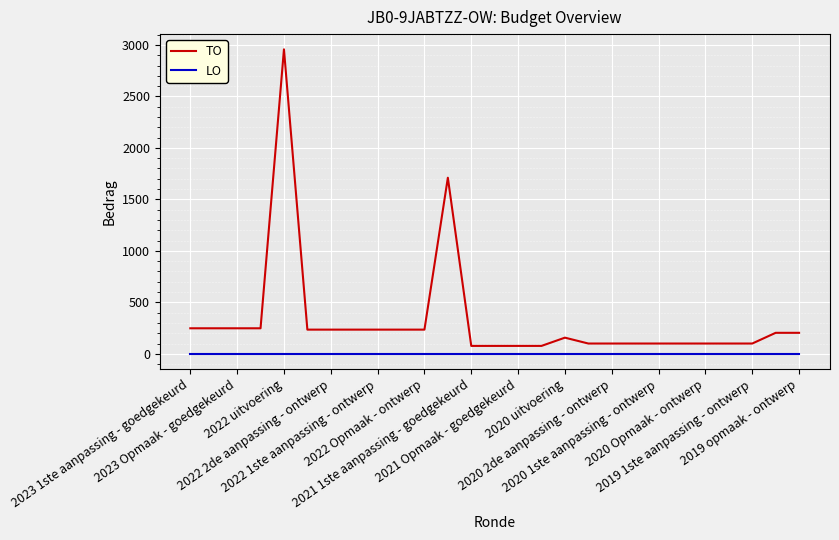

List the series in order of their overall mean, lowest first.

LO, TO